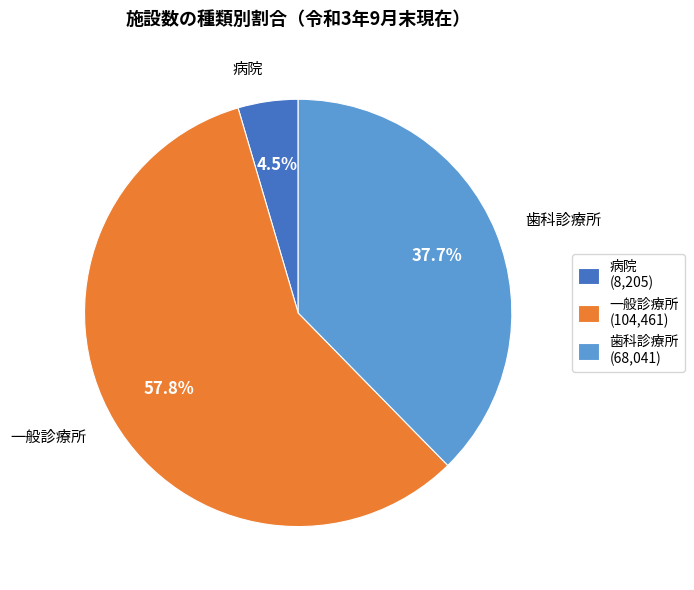

To the nearest percent, what portion does 歯科診療所 represent?

38%